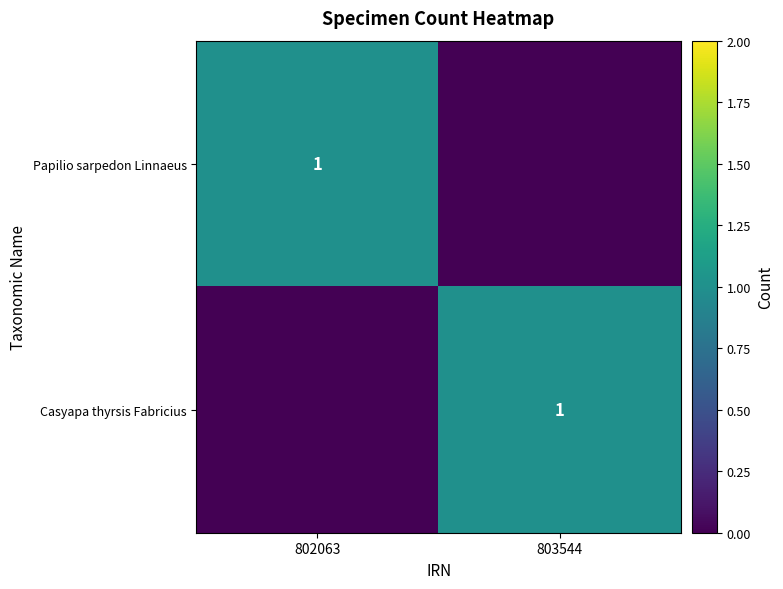

True or false: Casyapa thyrsis Fabricius has a value of 1 at 803544.

True